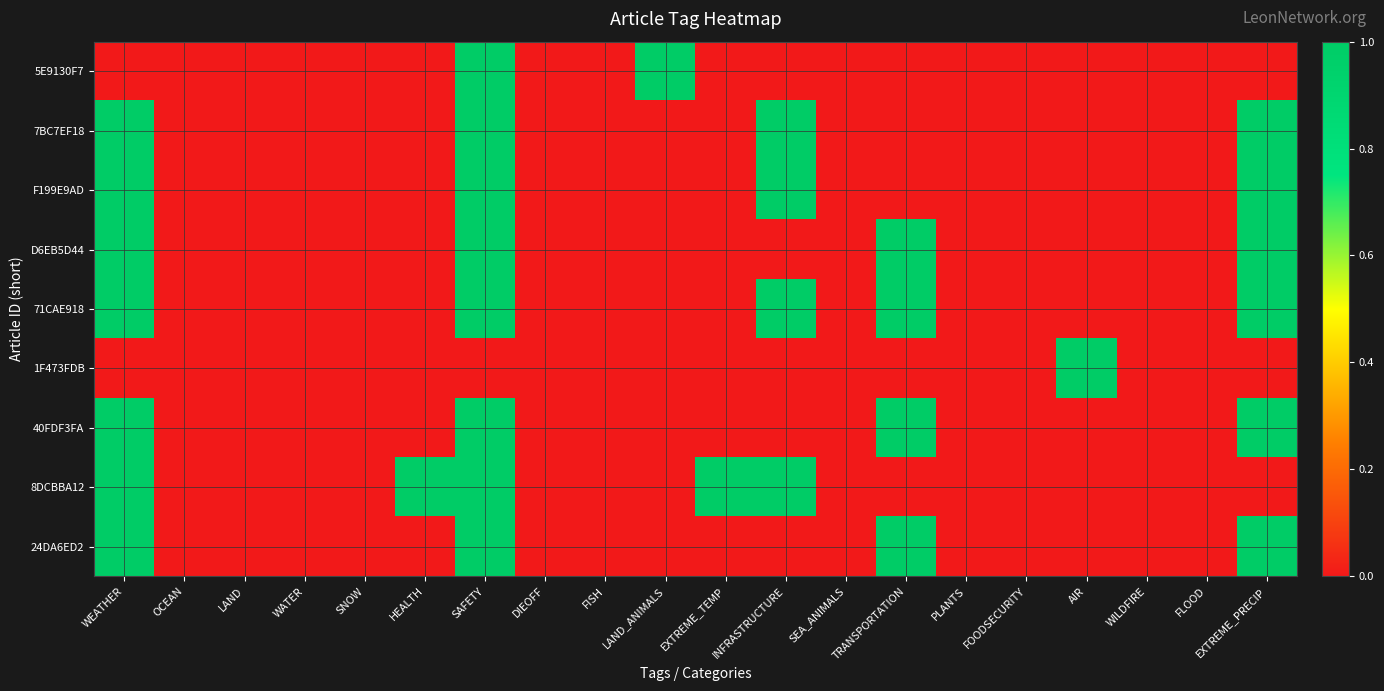

At which category is the sum across all series the highest?

SAFETY